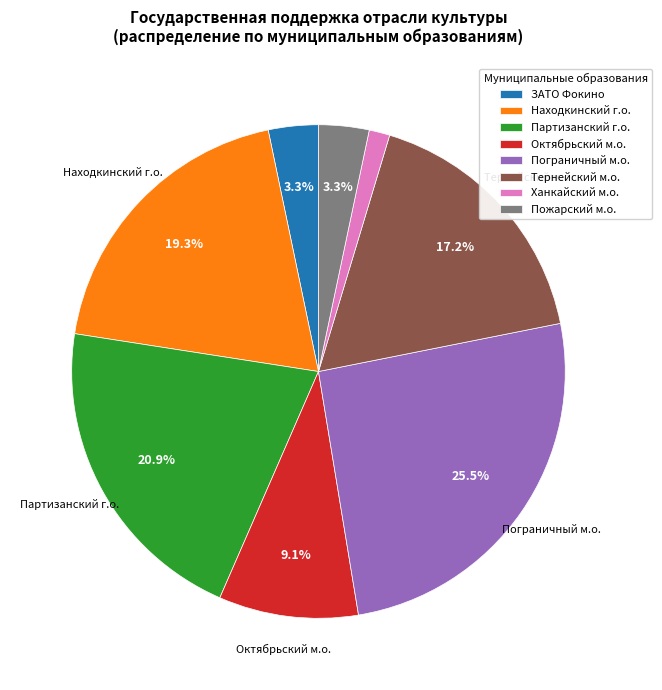

How many slices are in this pie chart?

8